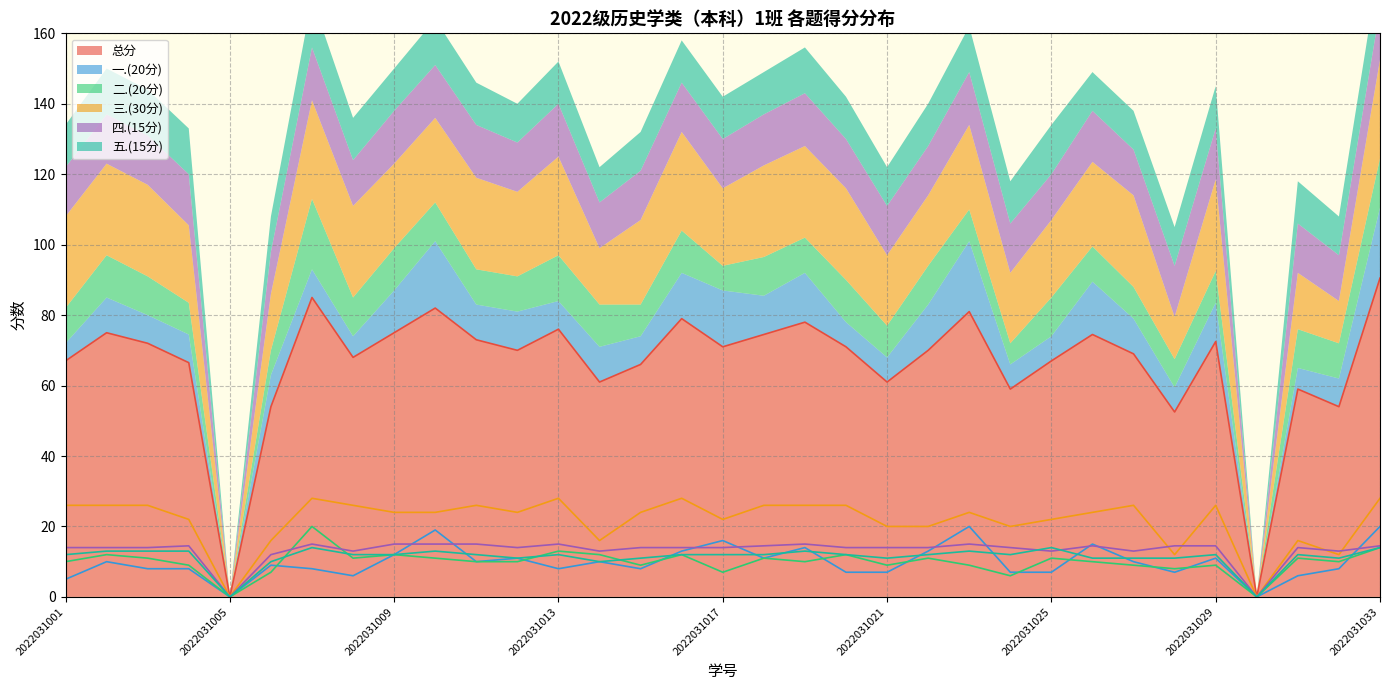

Reading left to right, extract all data points from this chart.

总分: 67.0	75.0	72.0	66.5	0.0	54.0	85.0	68.0	75.0	82.0	73.0	70.0	76.0	61.0	66.0	79.0	71.0	74.5	78.0	71.0	61.0	70.0	81.0	59.0	67.0	74.5	69.0	52.5	72.5	0.0	59.0	54.0	90.5
一.(20分): 5.0	10.0	8.0	8.0	0.0	9.0	8.0	6.0	12.0	19.0	10.0	11.0	8.0	10.0	8.0	13.0	16.0	11.0	14.0	7.0	7.0	13.0	20.0	7.0	7.0	15.0	10.0	7.0	11.0	0.0	6.0	8.0	20.0
二.(20分): 10.0	12.0	11.0	9.0	0.0	7.0	20.0	11.0	12.0	11.0	10.0	10.0	13.0	12.0	9.0	12.0	7.0	11.0	10.0	12.0	9.0	11.0	9.0	6.0	11.0	10.0	9.0	8.0	9.0	0.0	11.0	10.0	14.0
三.(30分): 26.0	26.0	26.0	22.0	0.0	16.0	28.0	26.0	24.0	24.0	26.0	24.0	28.0	16.0	24.0	28.0	22.0	26.0	26.0	26.0	20.0	20.0	24.0	20.0	22.0	24.0	26.0	12.0	26.0	0.0	16.0	12.0	28.0
四.(15分): 14.0	14.0	14.0	14.5	0.0	12.0	15.0	13.0	15.0	15.0	15.0	14.0	15.0	13.0	14.0	14.0	14.0	14.5	15.0	14.0	14.0	14.0	15.0	14.0	13.0	14.5	13.0	14.5	14.5	0.0	14.0	13.0	14.5
五.(15分): 12.0	13.0	13.0	13.0	0.0	10.0	14.0	12.0	12.0	13.0	12.0	11.0	12.0	10.0	11.0	12.0	12.0	12.0	13.0	12.0	11.0	12.0	13.0	12.0	14.0	11.0	11.0	11.0	12.0	0.0	12.0	11.0	14.0